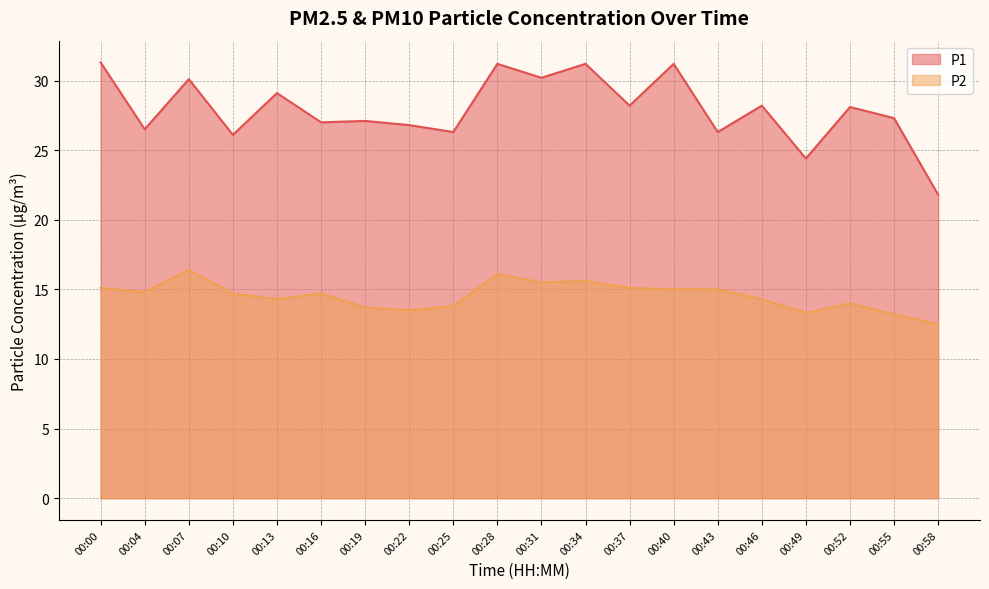

How many interior local valleys does the P2 series have?

5